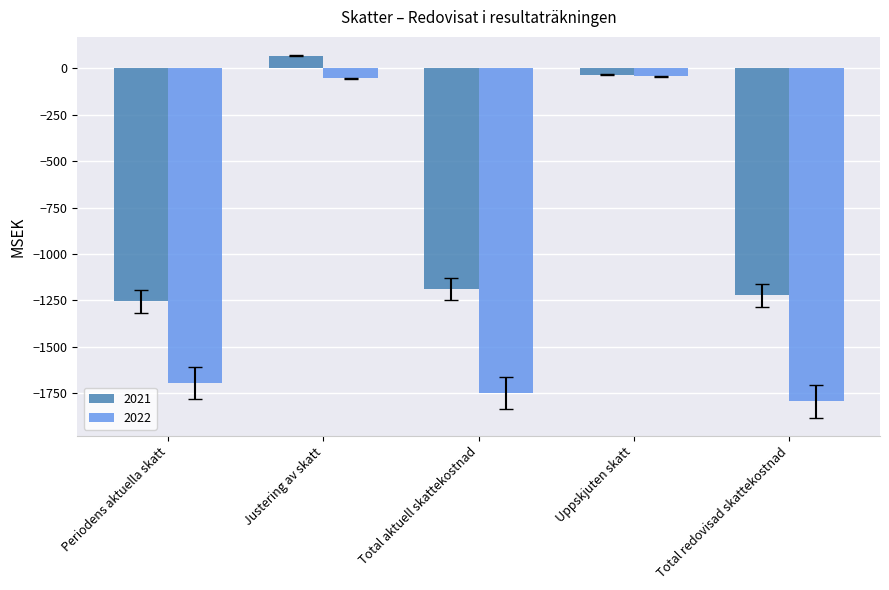

What is the total value across all series at Periodens aktuella skatt?

-2948